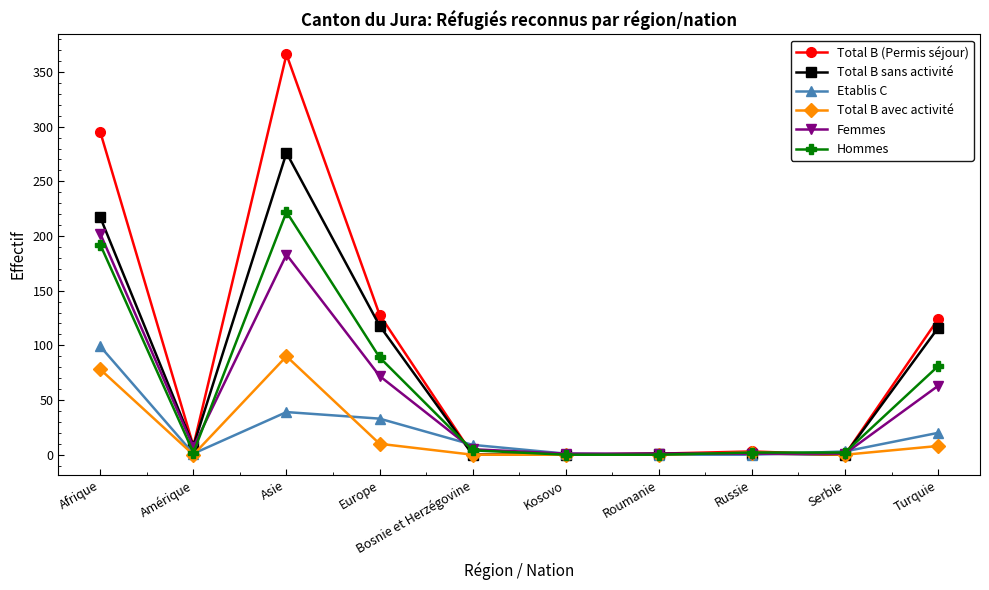

What is the value of the Hommes point at the 5th from the left?

4